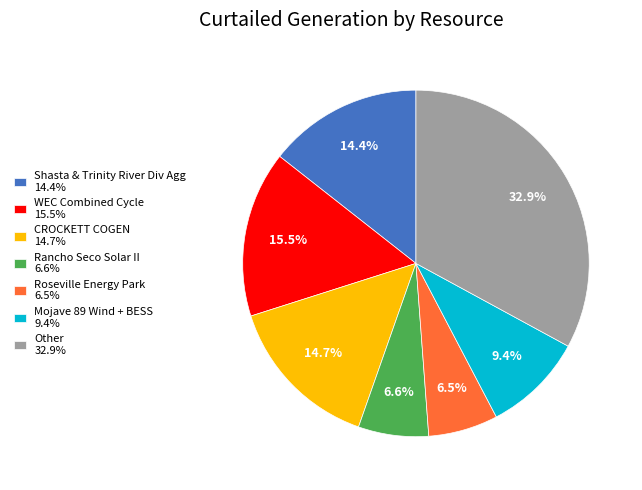

Approximately how many times larger is the value at CROCKETT COGEN 14.7% compared to Rancho Seco Solar II 6.6%?

2.2